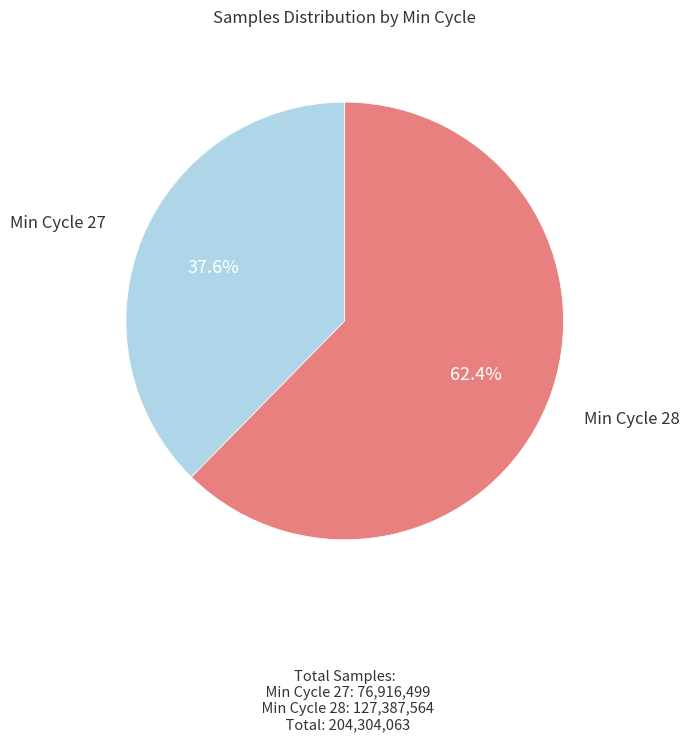

Is there a majority slice in this chart?

Yes